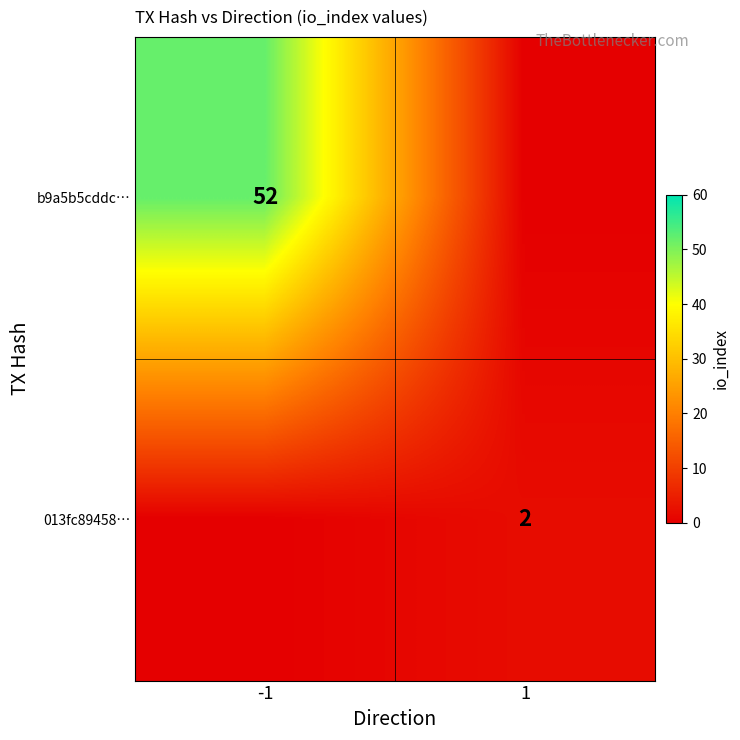

Is the value of 013fc89458… at 1 greater than the value of b9a5b5cddc… at -1?

No